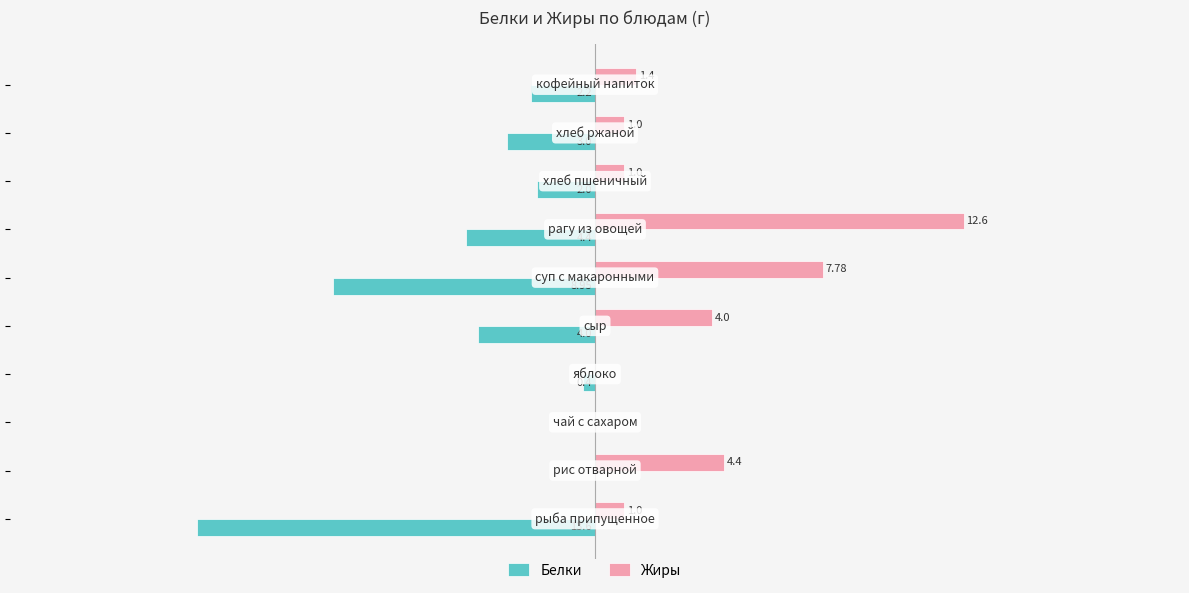

Which series has the largest total across all categories?

Жиры